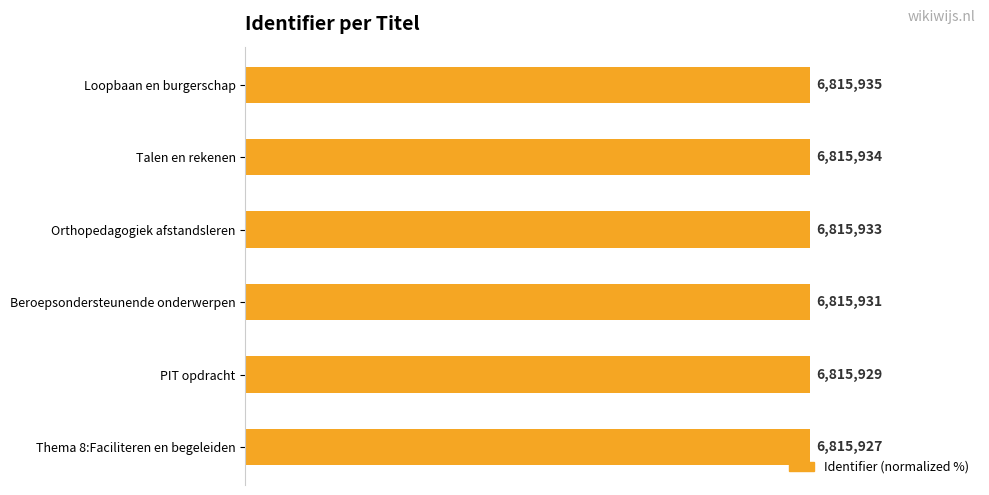

Approximately how many times larger is the value at Talen en rekenen compared to PIT opdracht?

1.0